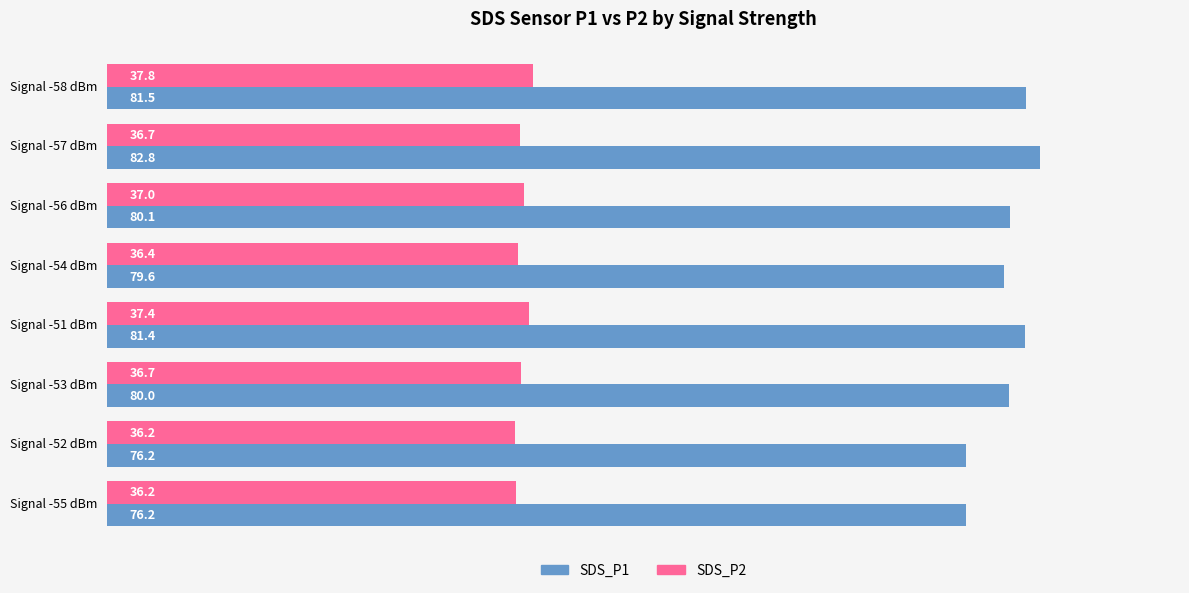

Count the number of data series in this chart.

2